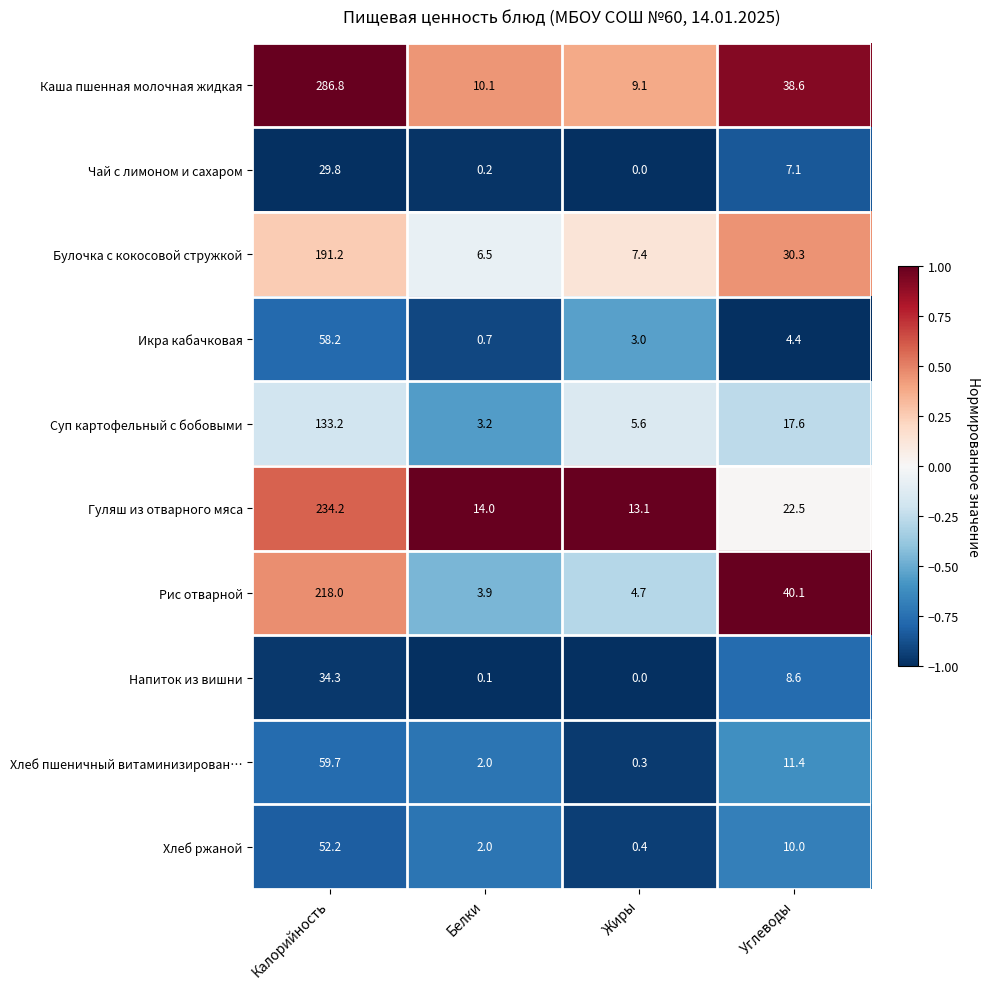

What is the minimum value shown in the chart?

0.0